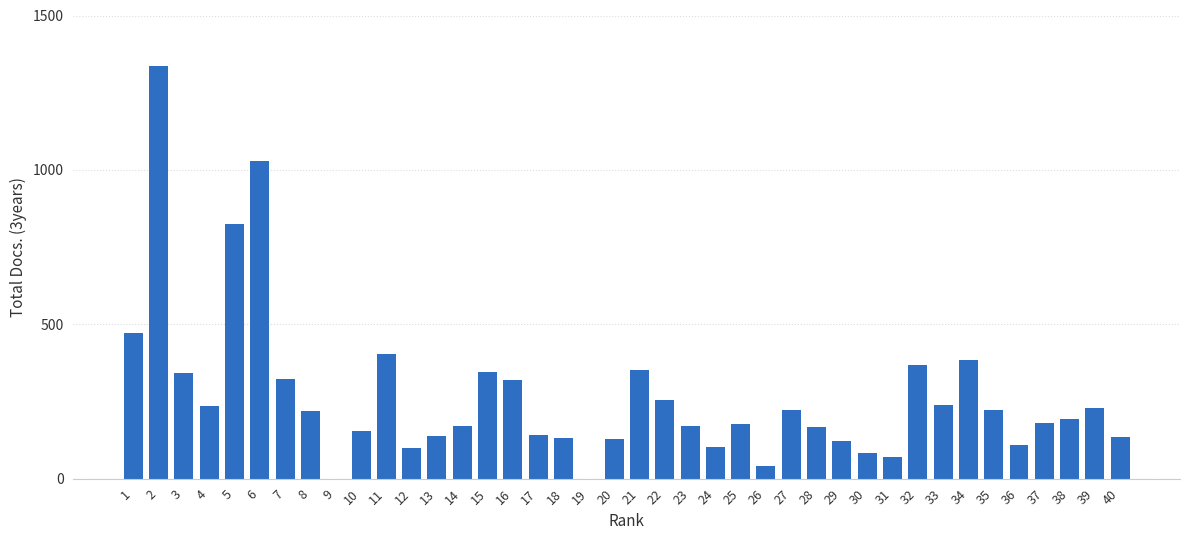

At which category does the chart reach its peak across all series?

2